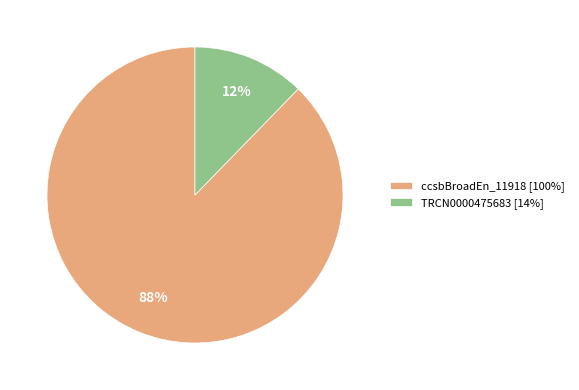

Rank the categories by value from highest to lowest.

ccsbBroadEn_11918 [100%], TRCN0000475683 [14%]